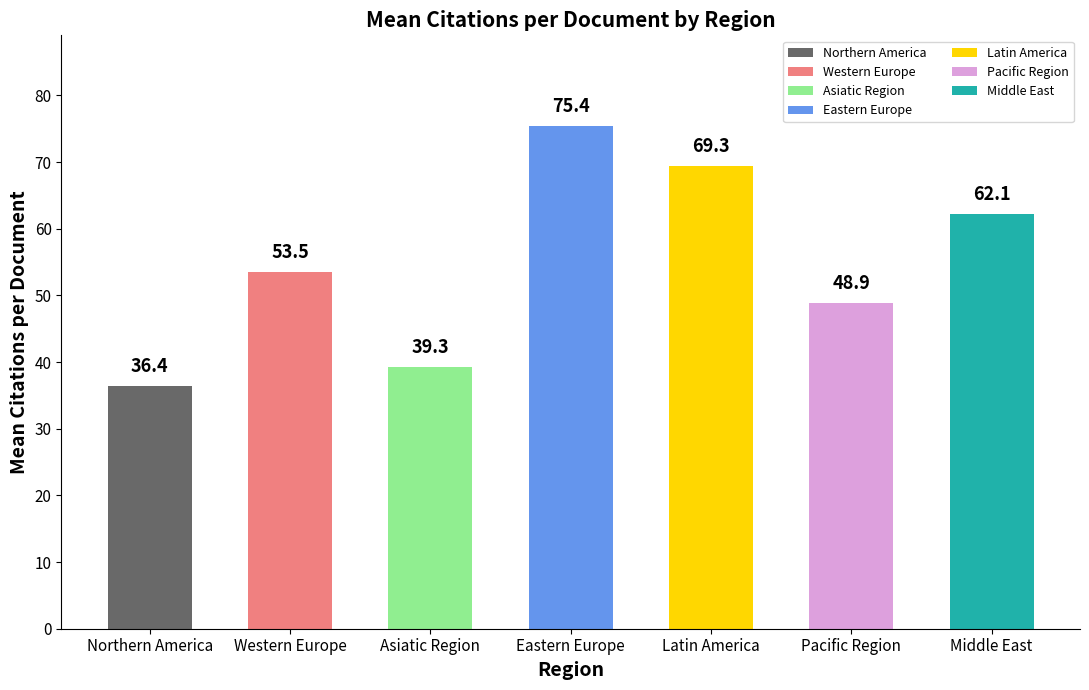

How many series are shown in this chart?

1